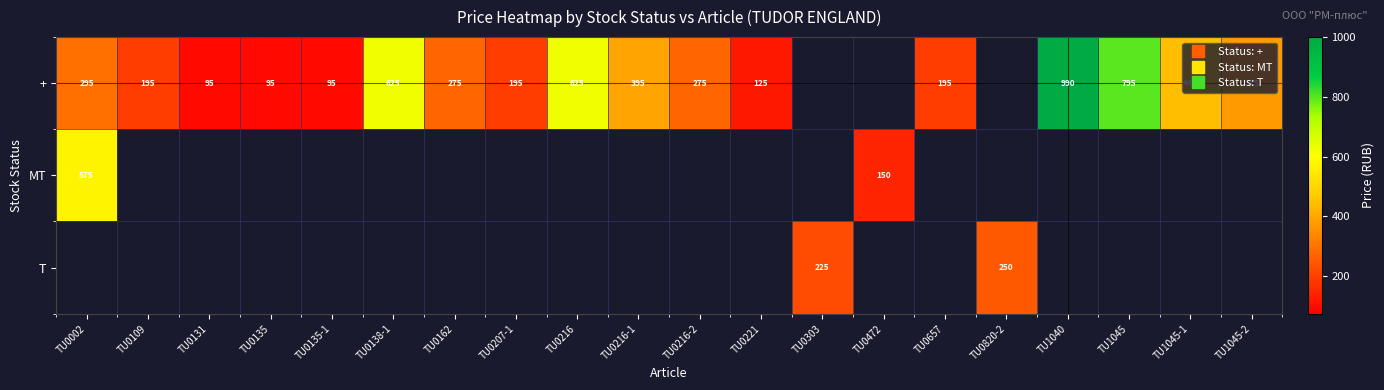

True or false: + has a value of 990.0 at TU1040.

True